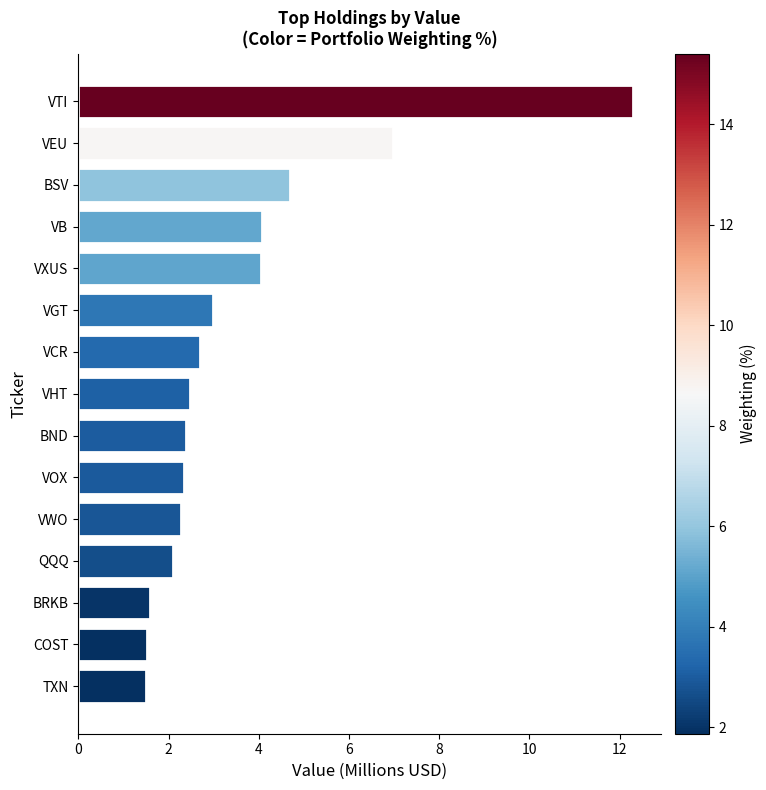

Is it true that the value at VOX is 3.9?

False